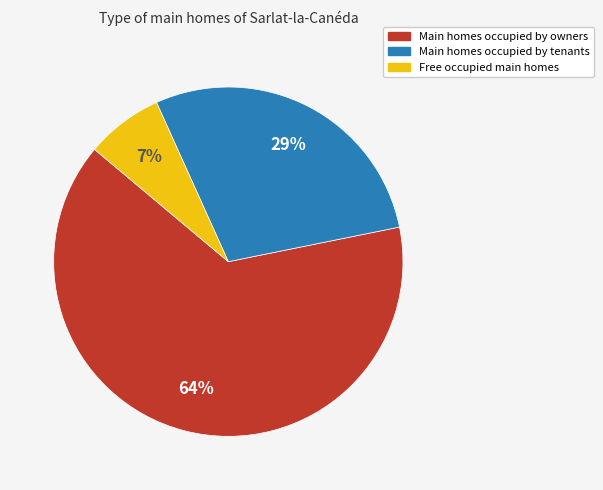

Does any single category account for the majority?

Yes